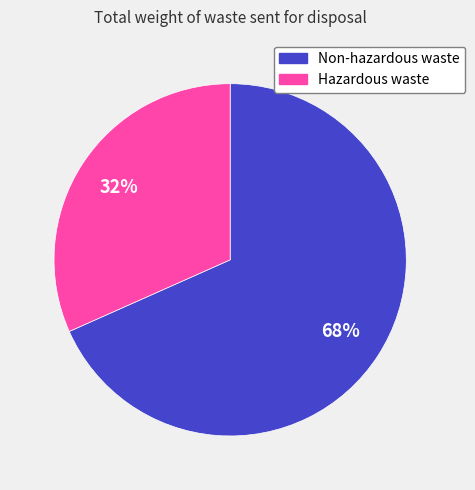

To the nearest percent, what portion does Hazardous waste represent?

32%